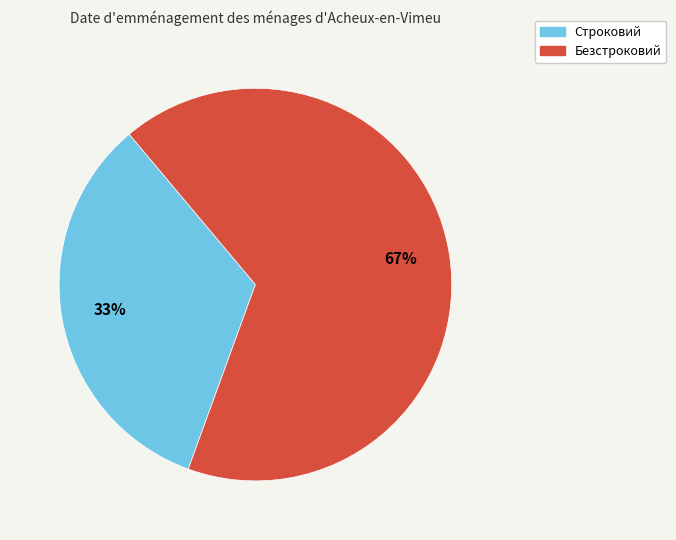

To the nearest percent, what is the average slice percentage?

50%